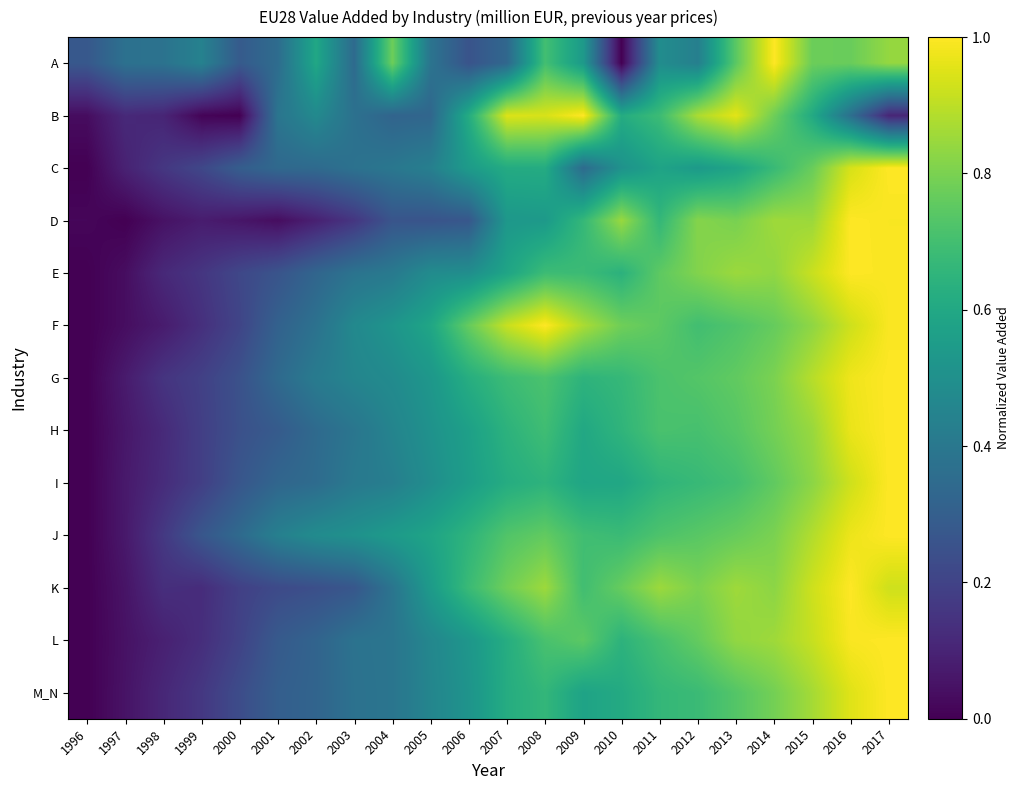

Between 1998 and 2006, which series saw the biggest shift?

F